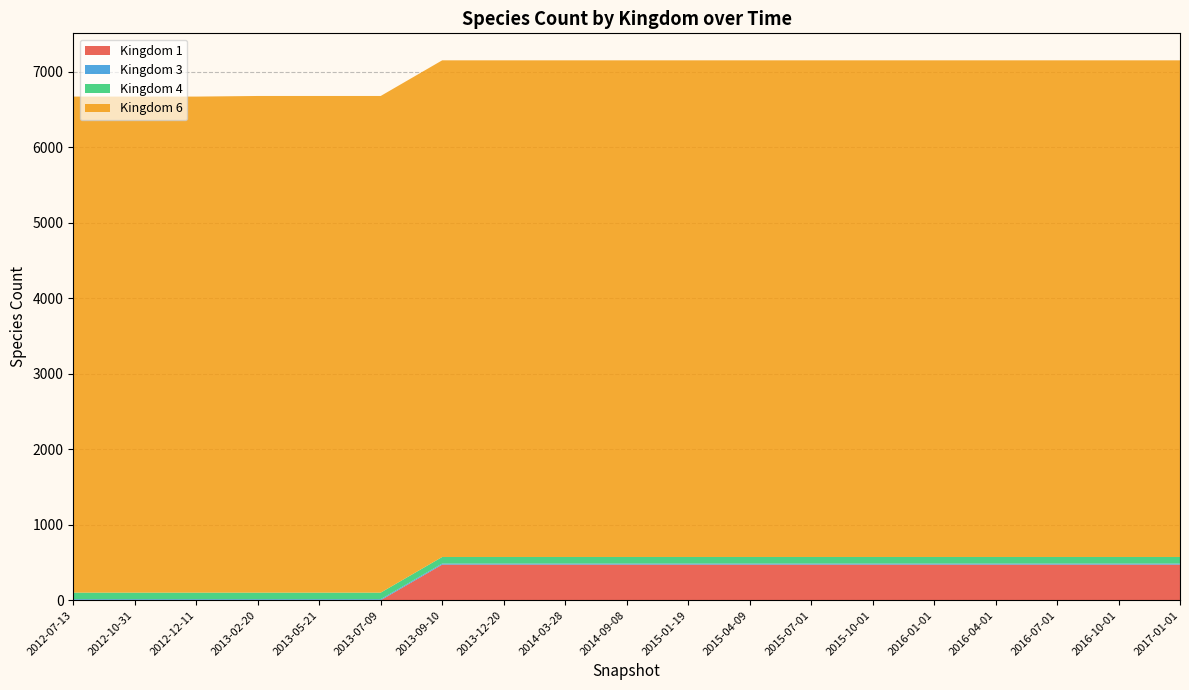

Reading left to right, transcribe all the data shown in this chart.

1: 0	0	0	0	0	0	472	472	472	472	472	472	472	472	472	472	472	472	472
3: 14	14	14	14	14	14	14	14	14	14	14	14	14	14	14	14	14	14	14
4: 87	87	87	87	87	87	87	87	87	87	87	87	87	87	87	87	87	87	87
6: 6568	6568	6568	6576	6576	6576	6576	6576	6576	6576	6576	6576	6576	6576	6576	6576	6576	6576	6576